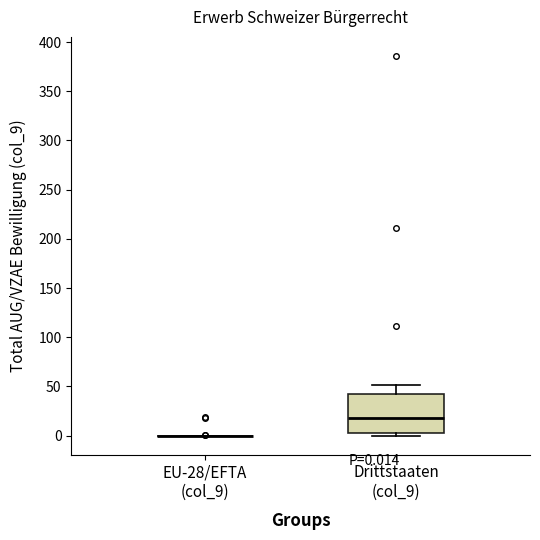

Which box is the tallest, from its lower edge to its upper edge?

Drittstaaten (col_9)